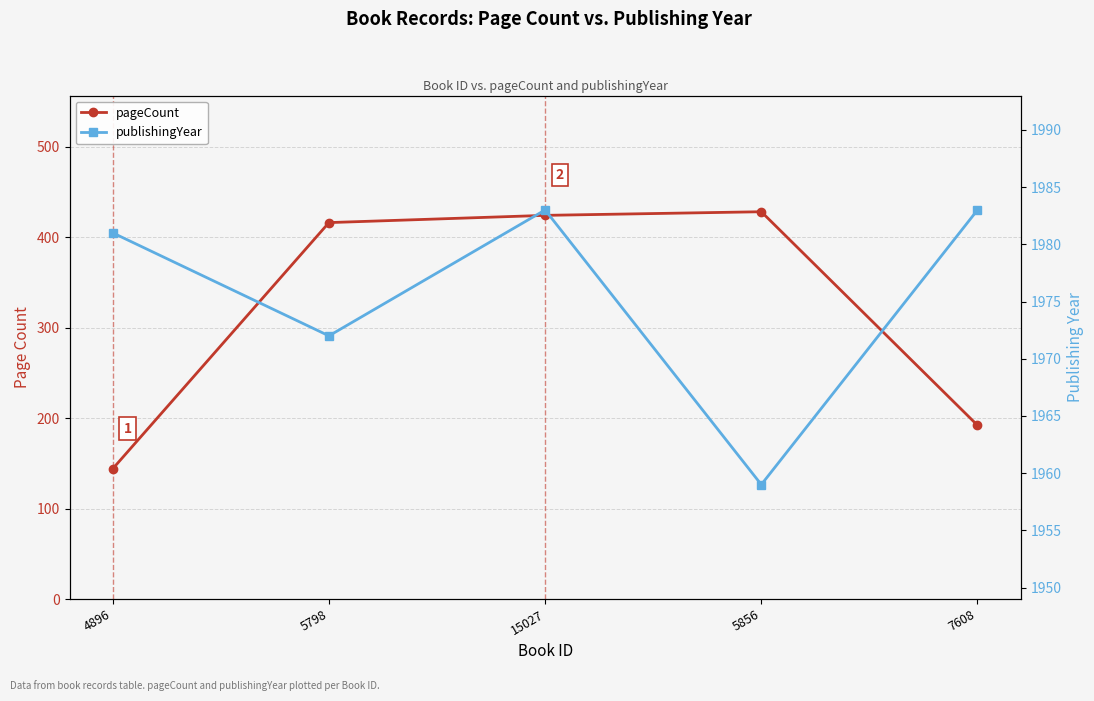

How many values in the publishingYear series exceed 1981?

2